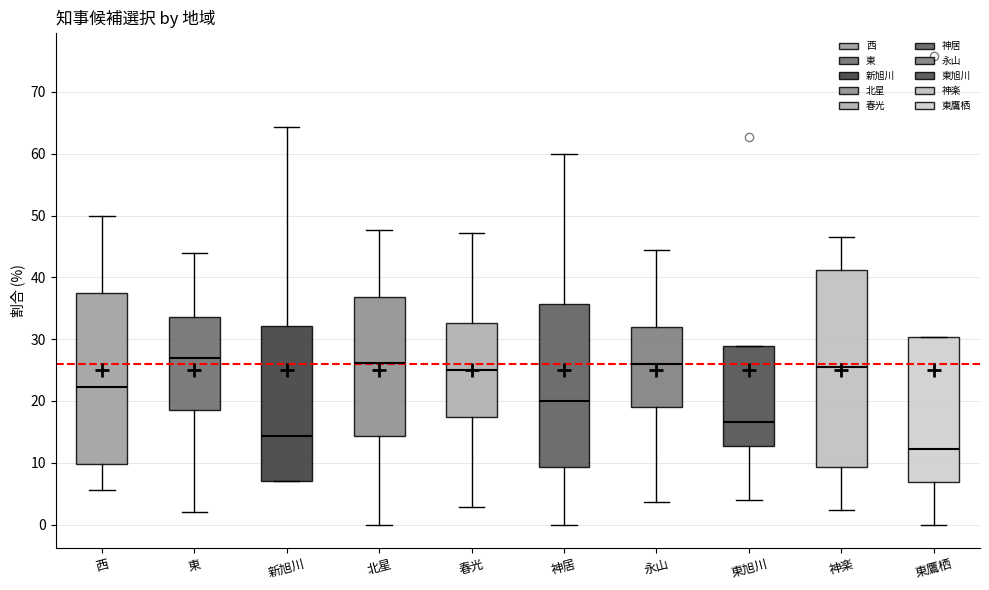

Which box is the tallest, from its lower edge to its upper edge?

神楽